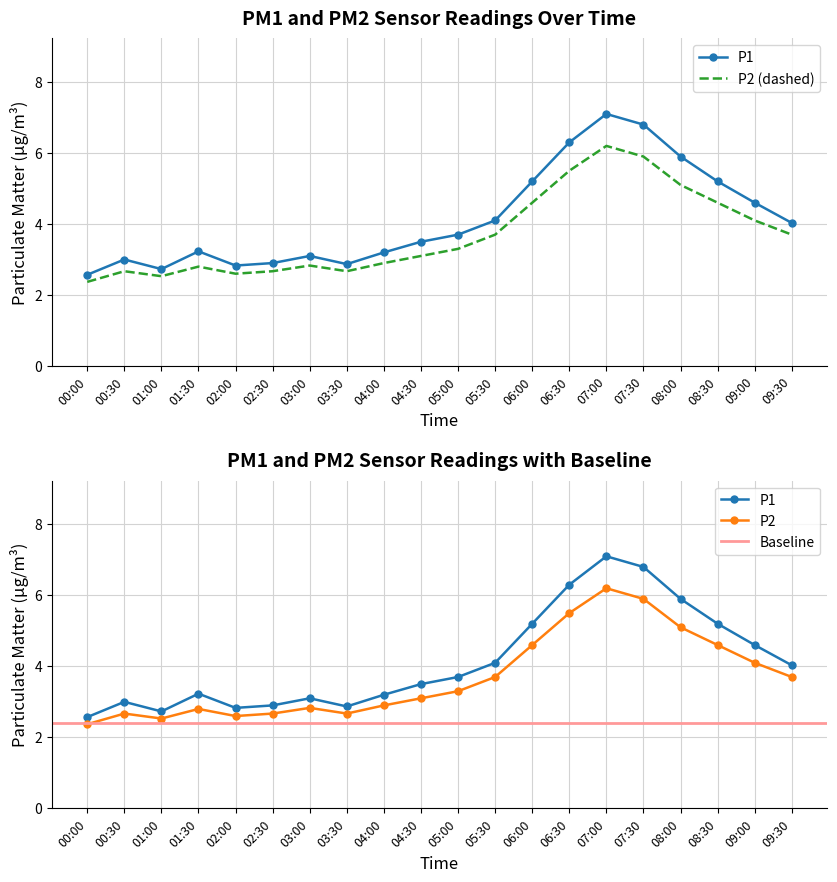

Rank the series at 00:00 from lowest to highest value.

P2, P1